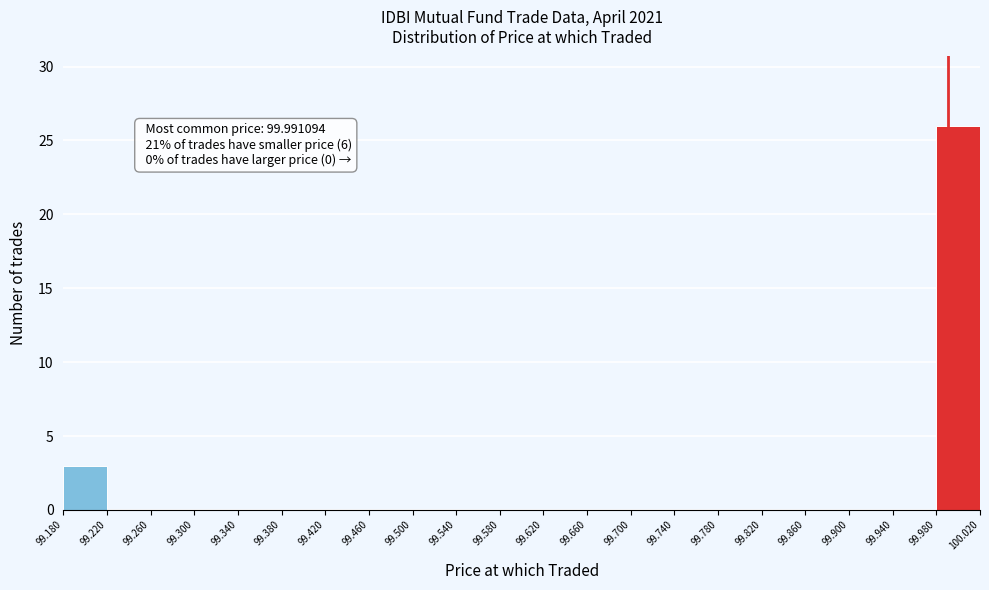

Over which range of the x-axis is the bar tallest?

99.980 to 100.020